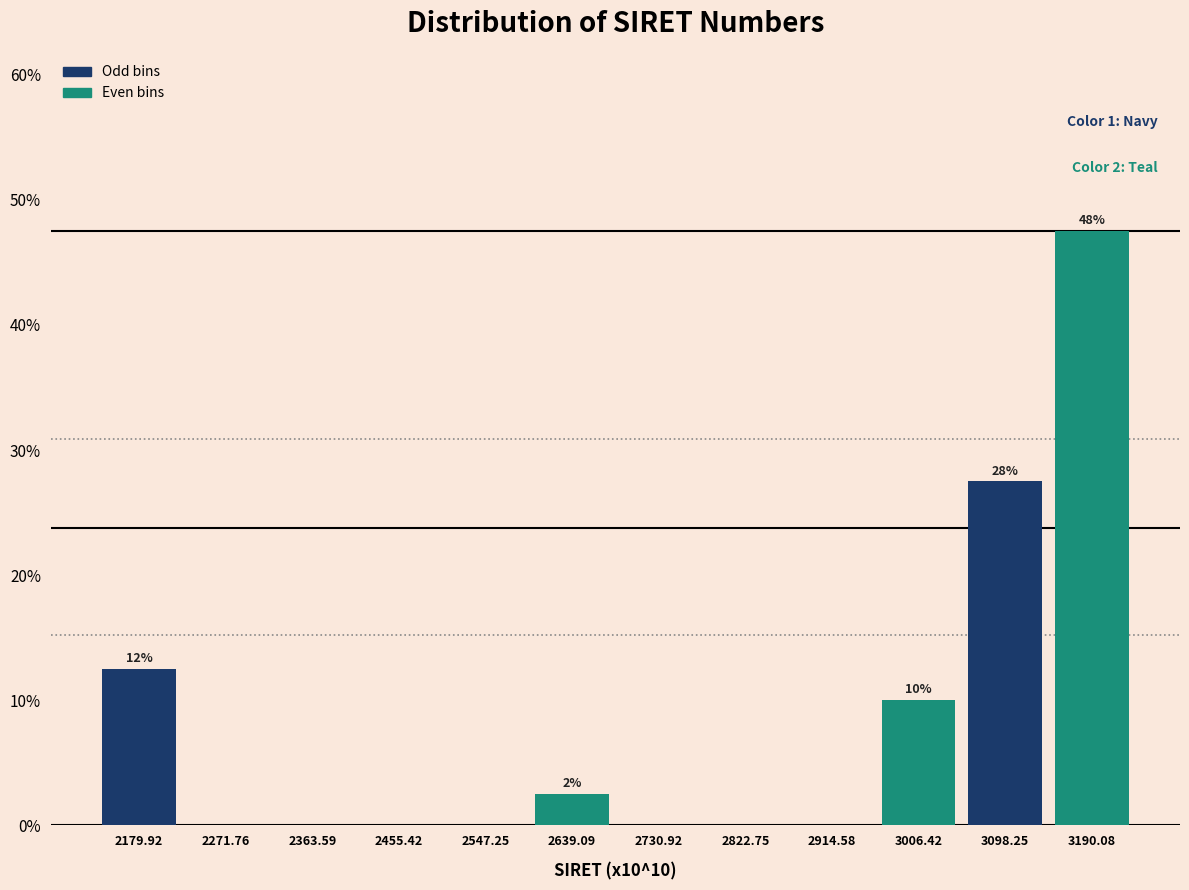

Reading left to right, what are all the values shown in this chart?

2179.92=12.5	2271.76=0.0	2363.59=0.0	2455.42=0.0	2547.25=0.0	2639.09=2.5	2730.92=0.0	2822.75=0.0	2914.58=0.0	3006.42=10.0	3098.25=27.5	3190.08=47.5